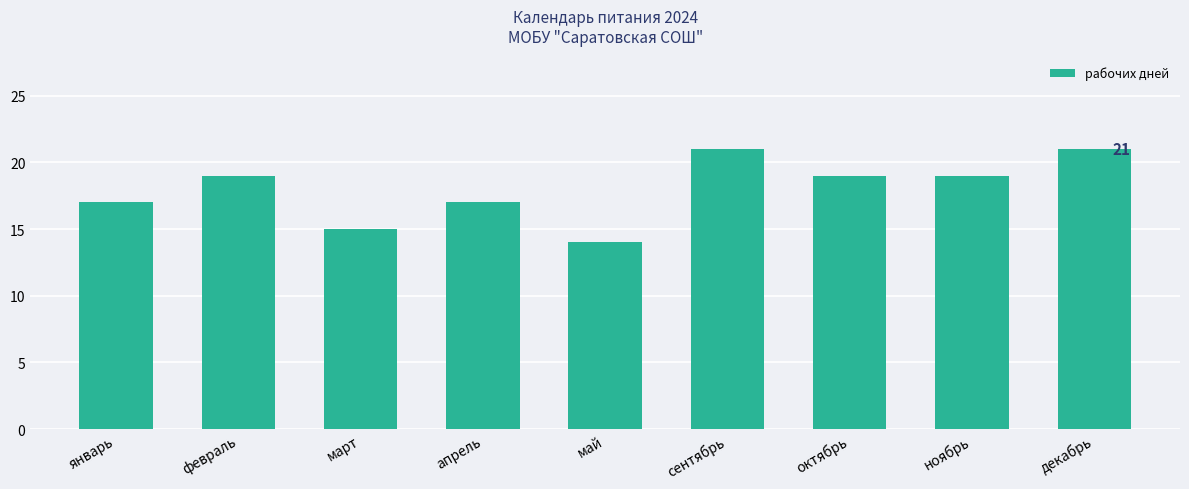

Approximately how many times larger is the value at март compared to апрель?

0.9